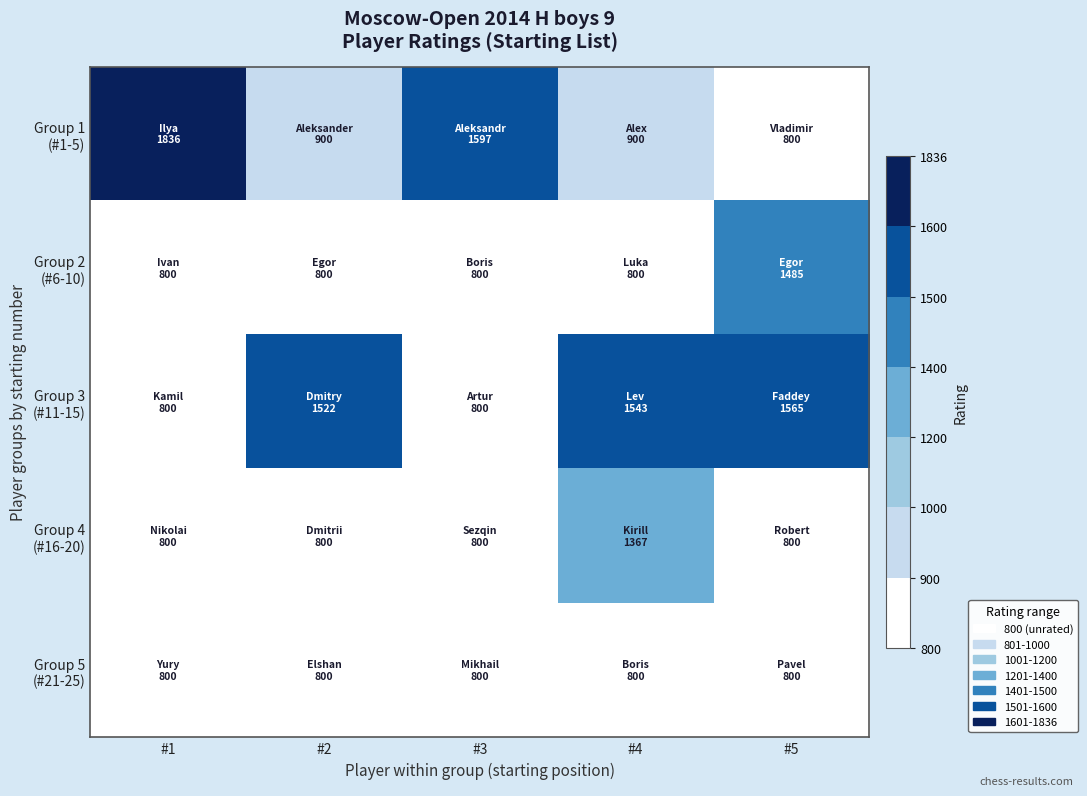

Which series has the largest range (max minus min)?

Group 1 (#1-5)